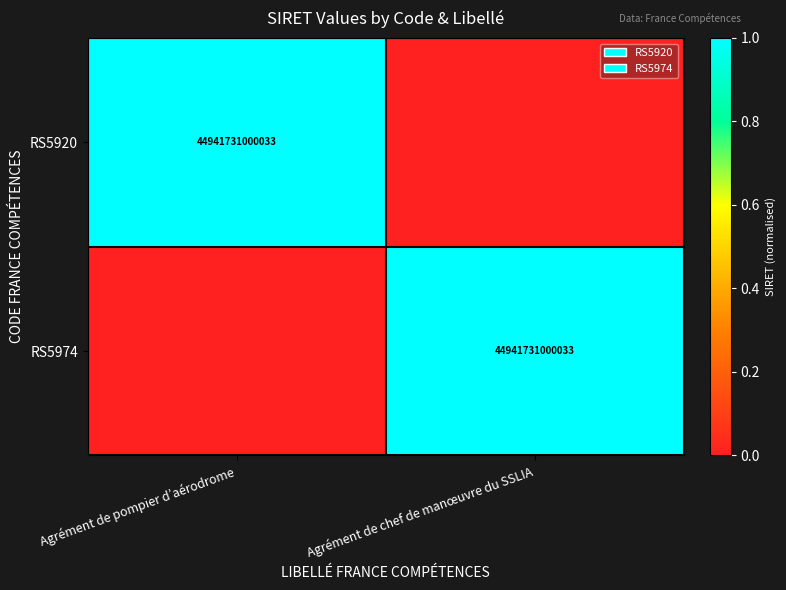

True or false: RS5920 has a value of 44941731000033 at Agrément de pompier d’aérodrome.

True